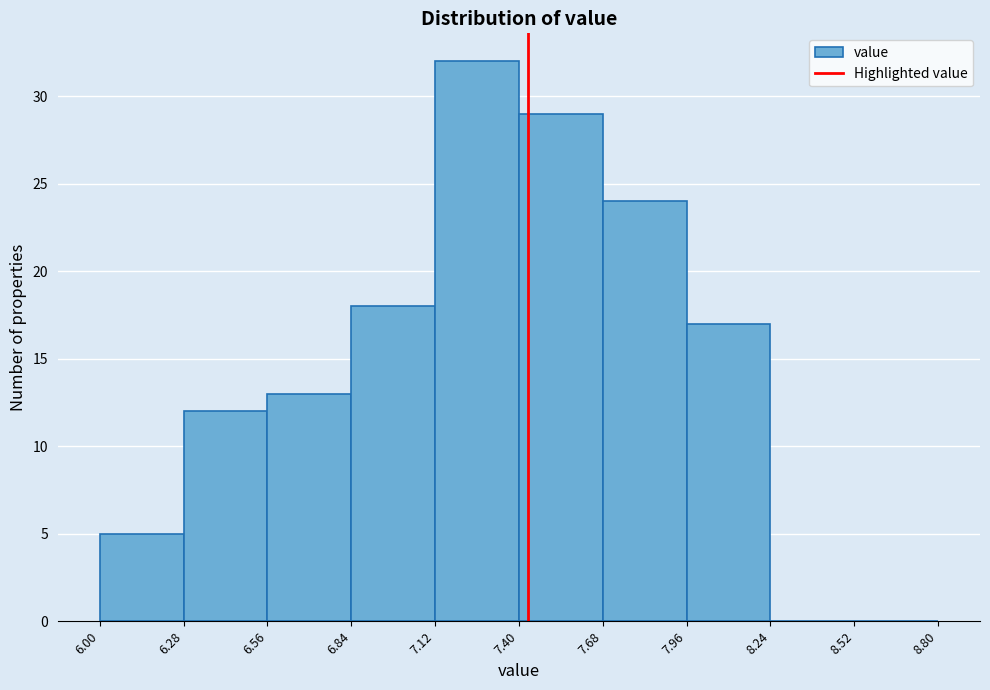

What is the height of the bar covering 7.40 to 7.68 on the x-axis? The values are not printed on the chart, so give them approximately, as read against the axis.

29